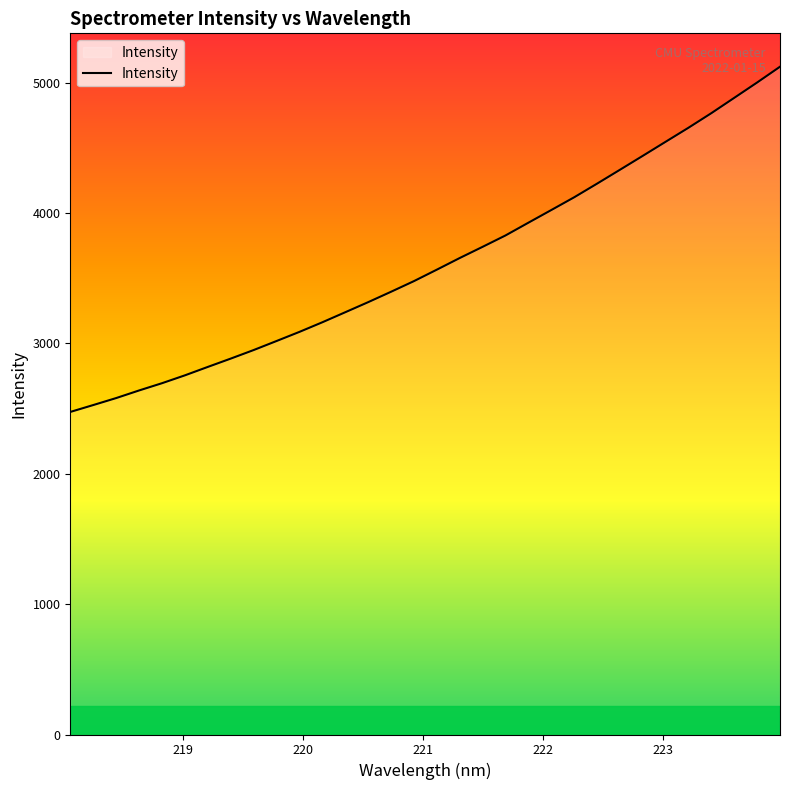

What is the difference between the maximum and minimum values?

2648.2